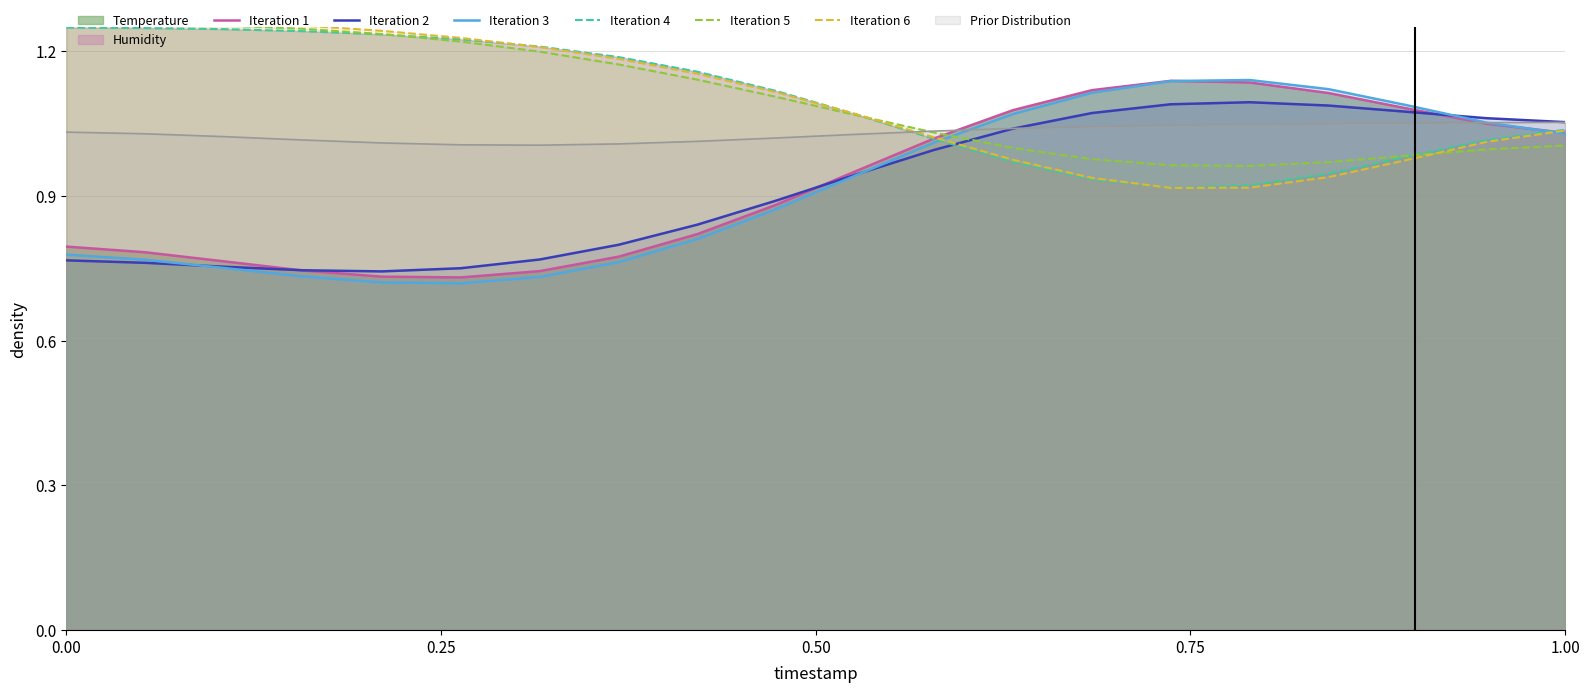

At how many categories does at least one series exceed 0?

20